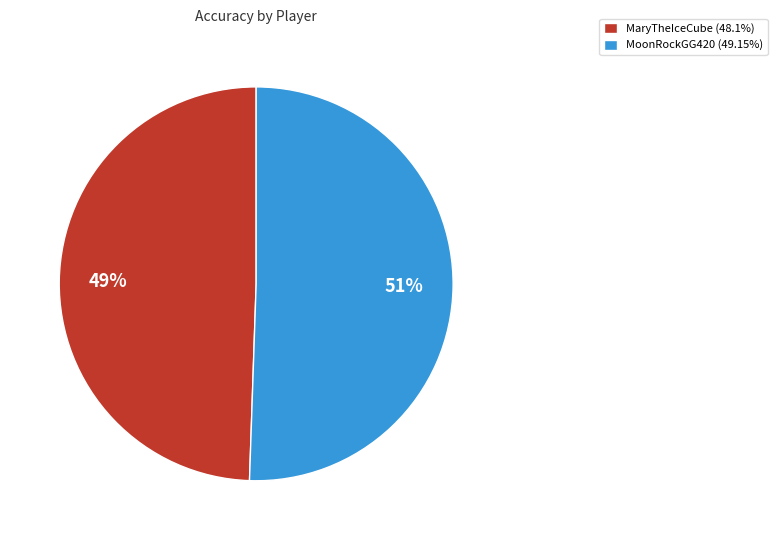

What is the ratio of the value at MoonRockGG420 to the value at MaryTheIceCube?

1.0